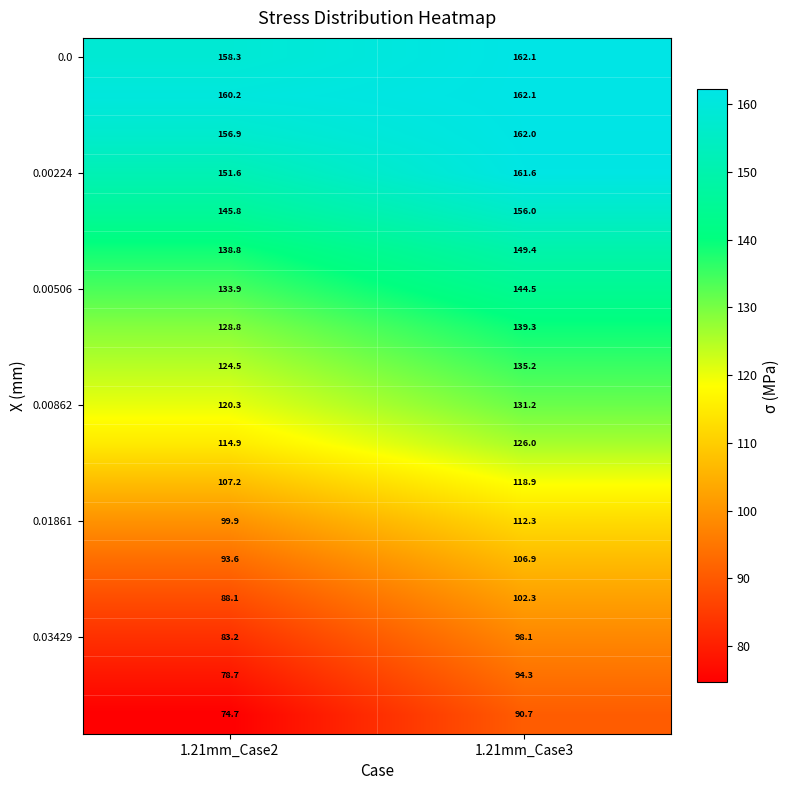

At how many categories does at least one series exceed 117?

2